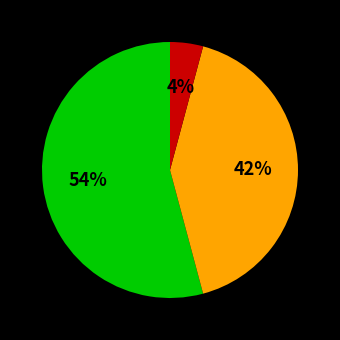

Count the number of slices in the pie.

3